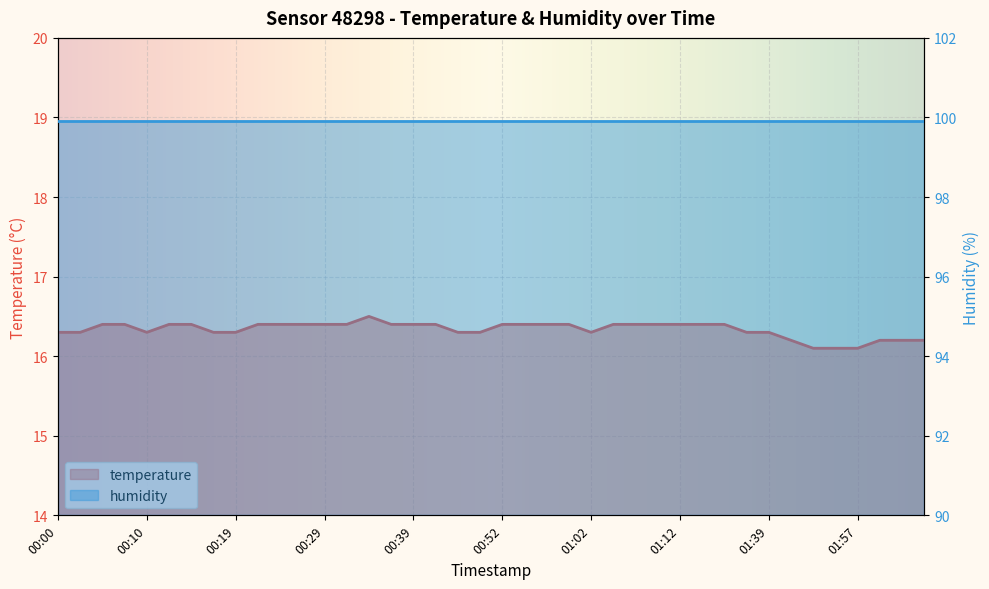

Reading right to left, extract all data points from this chart.

16.2	16.2	16.2	16.1	16.1	16.1	16.2	16.3	16.3	16.4	16.4	16.4	16.4	16.4	16.4	16.3	16.4	16.4	16.4	16.4	16.3	16.3	16.4	16.4	16.4	16.5	16.4	16.4	16.4	16.4	16.4	16.3	16.3	16.4	16.4	16.3	16.4	16.4	16.3	16.3